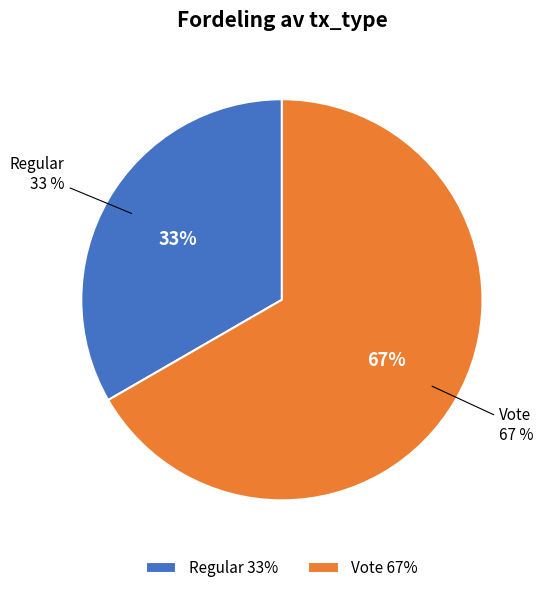

Which category accounts for the majority?

Vote